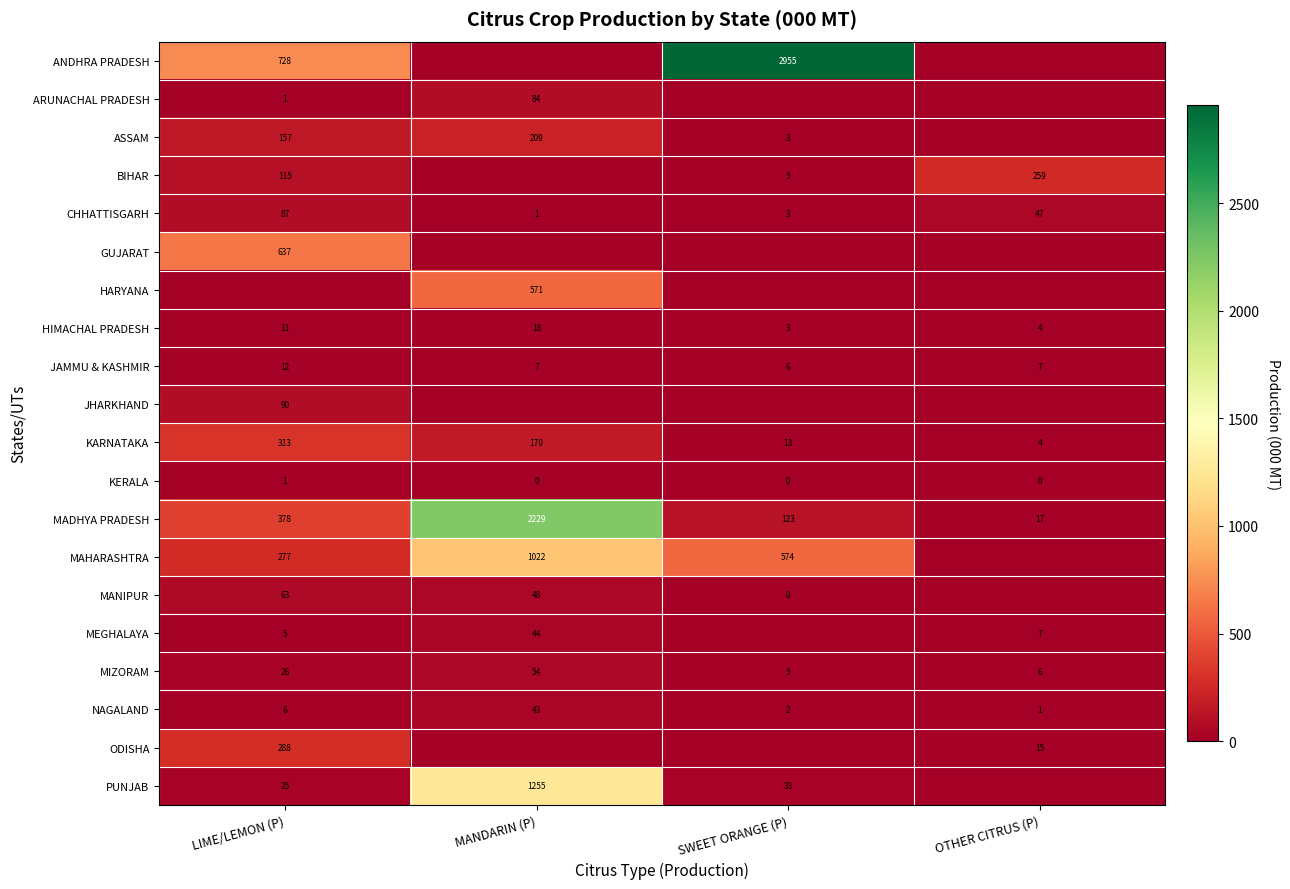

The ARUNACHAL PRADESH series shows 135 at MANDARIN (P). True or false?

False